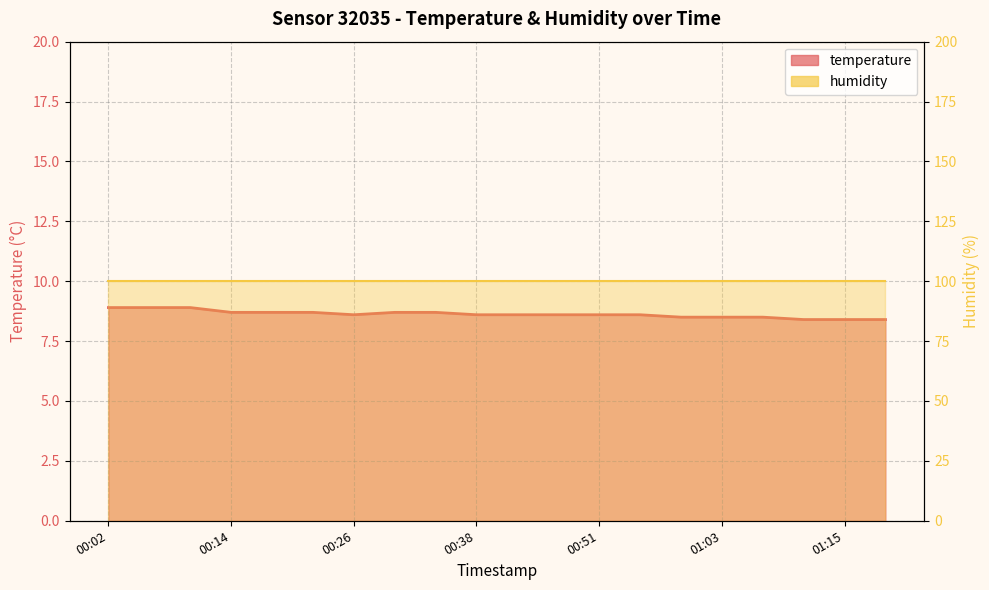

Between 00:18 and 00:26, which is larger?

00:18